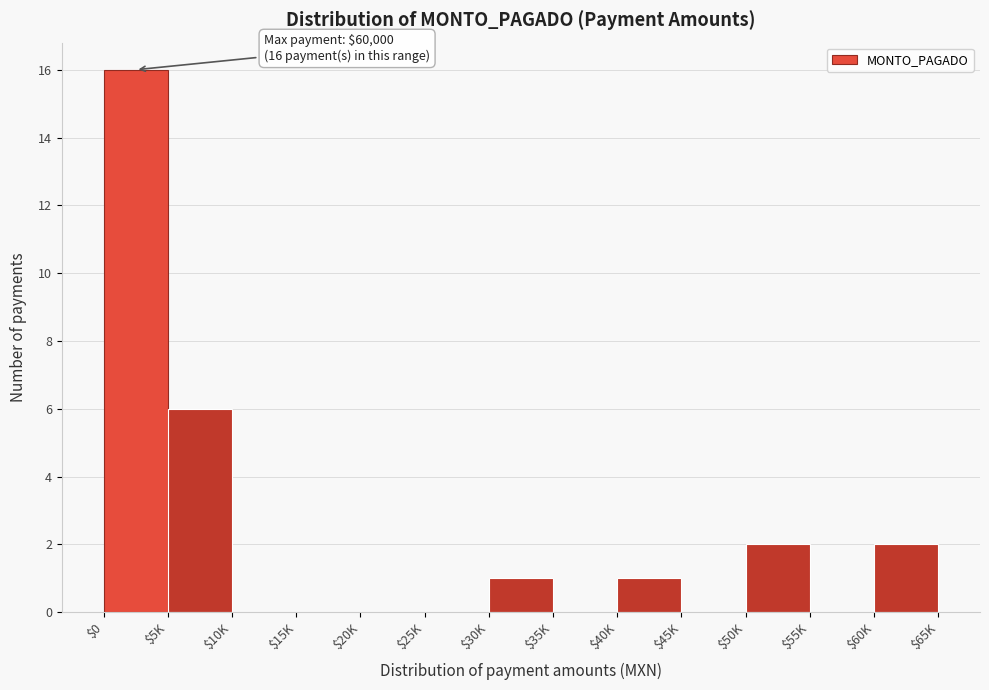

Which label corresponds to the largest value in the chart?

$0